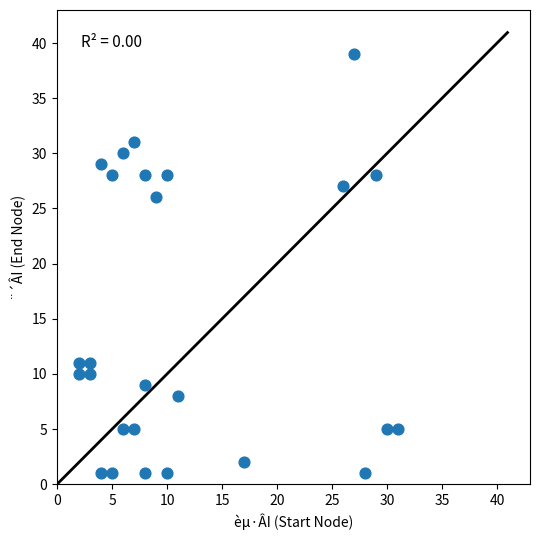

What Y value in the scatter plot is closest to 20?

26